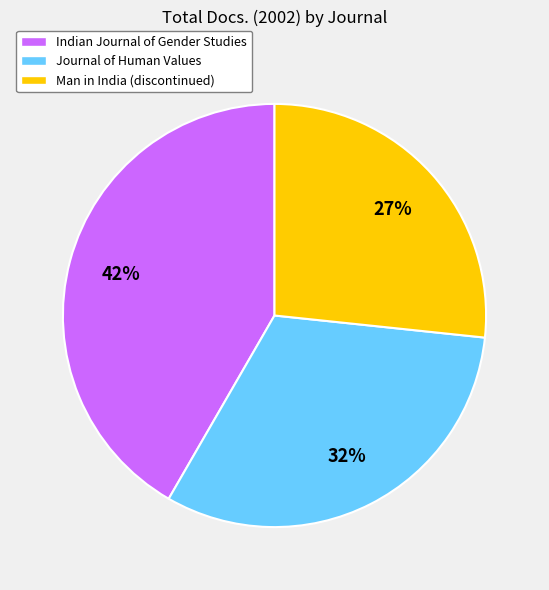

Is the sum of Journal of Human Values and Man in India (discontinued) greater than half?

Yes